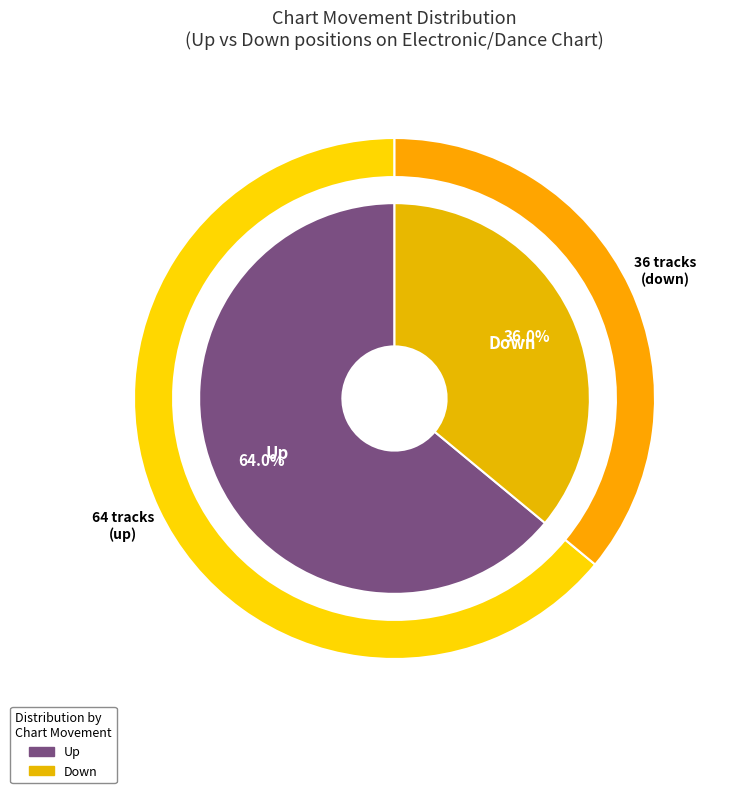

Rank the categories by value from lowest to highest.

down, up